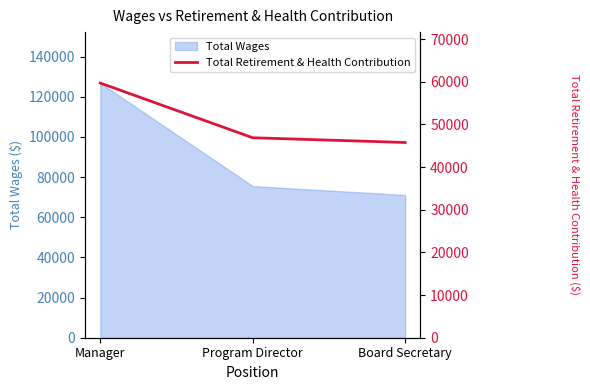

Reading left to right, extract all data points from this chart.

Manager=59705	Program Director=46878	Board Secretary=45768